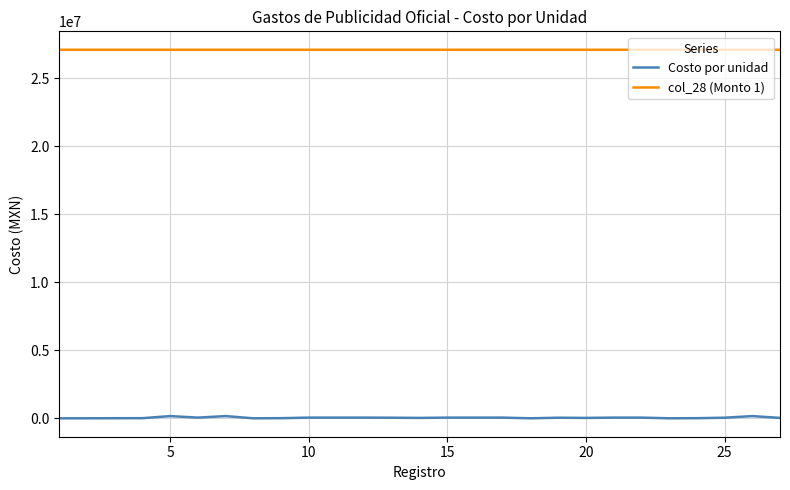

True or false: col_28 (Monto 1) and Costo por unidad cross at least once.

False